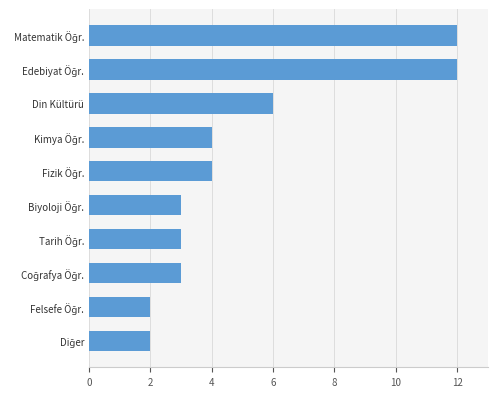

What is the label of the 8th bar from the bottom?

Din Kültürü